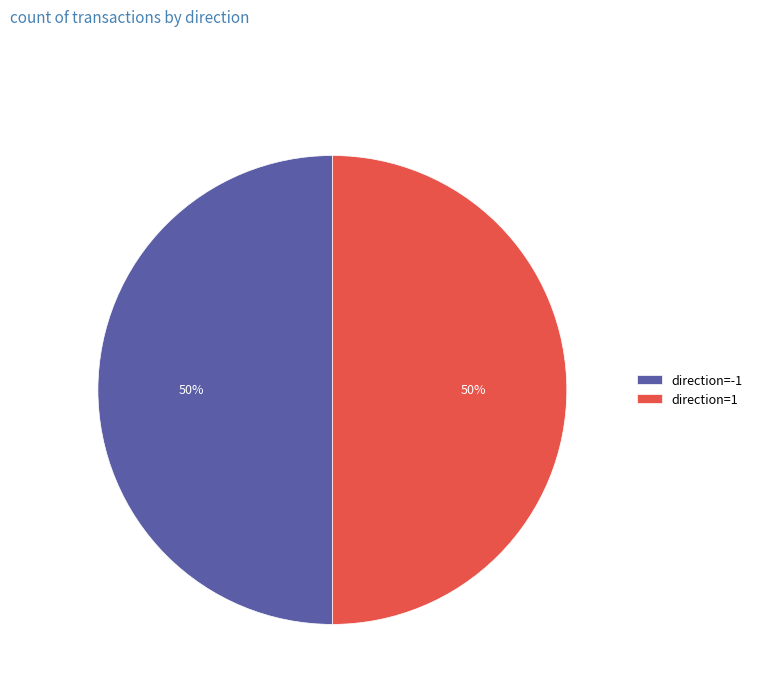

Is it true that direction=1 is 42% of the pie?

False